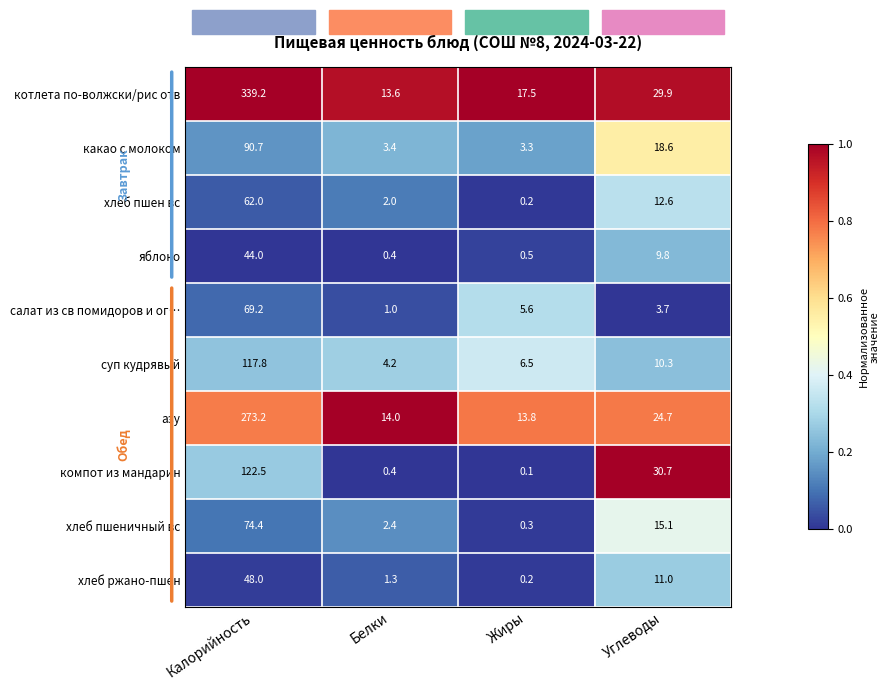

What is the total value across all series at Белки?

42.7